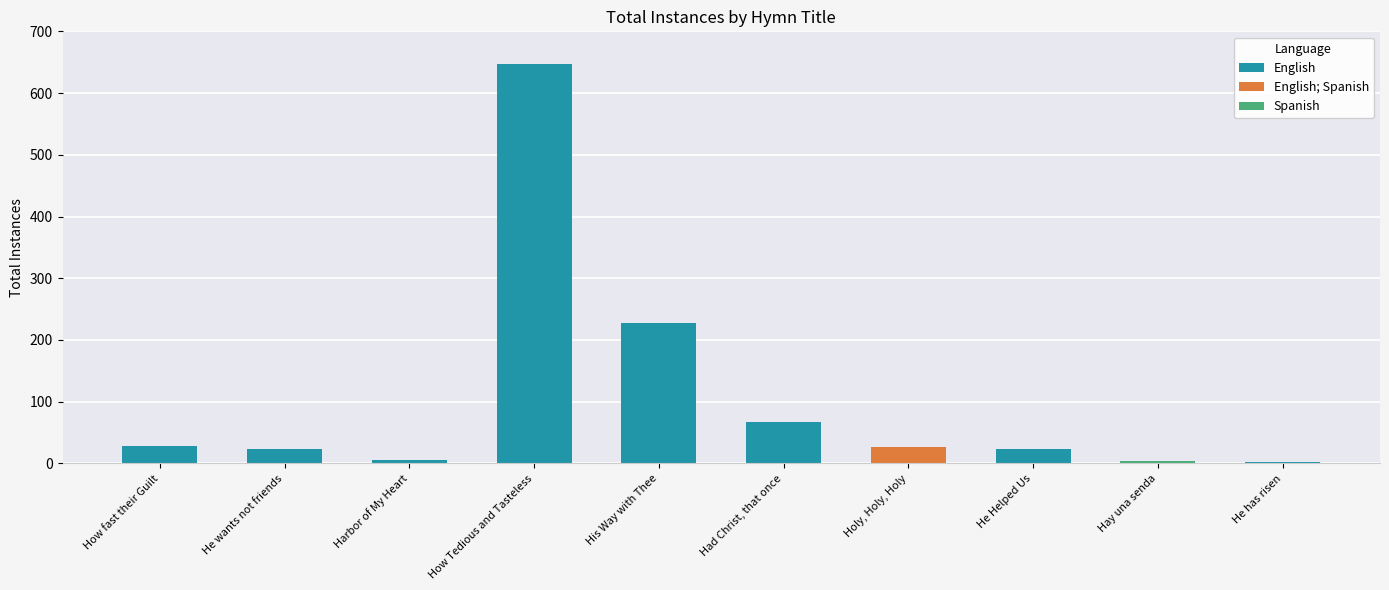

What is the difference between the second highest and minimum values?

225